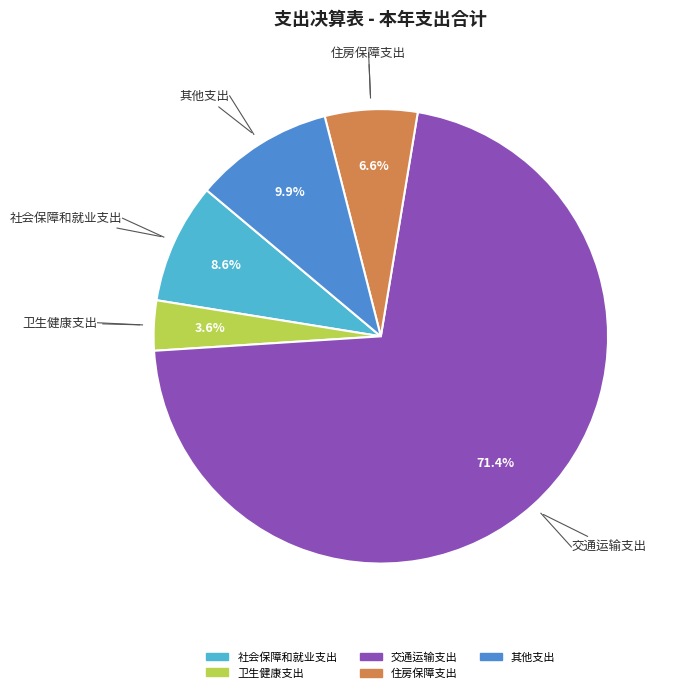

What percentage is NOT represented by 其他支出?

90.1%